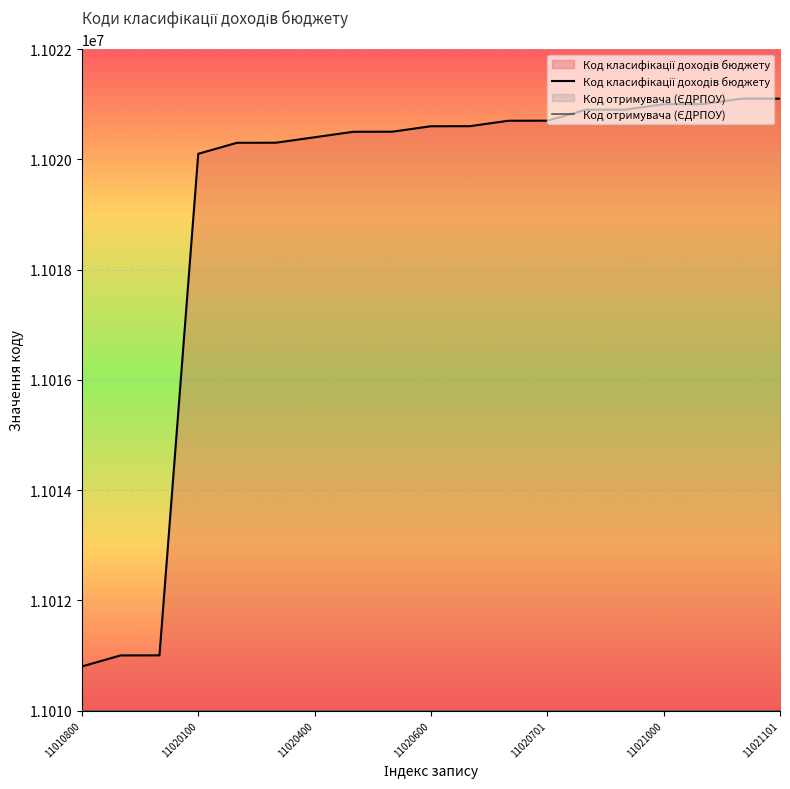

Which category has the highest value across all series?

11021101